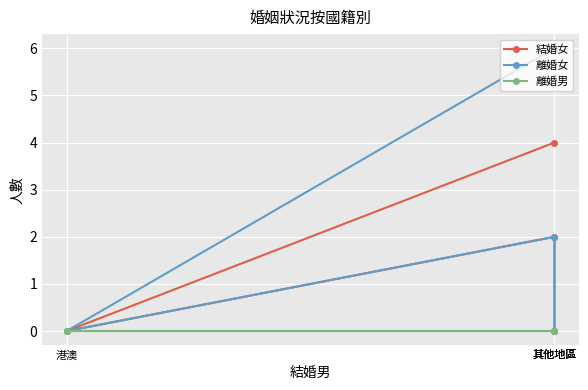

True or false: 結婚女 and 離婚男 intersect in this chart.

False